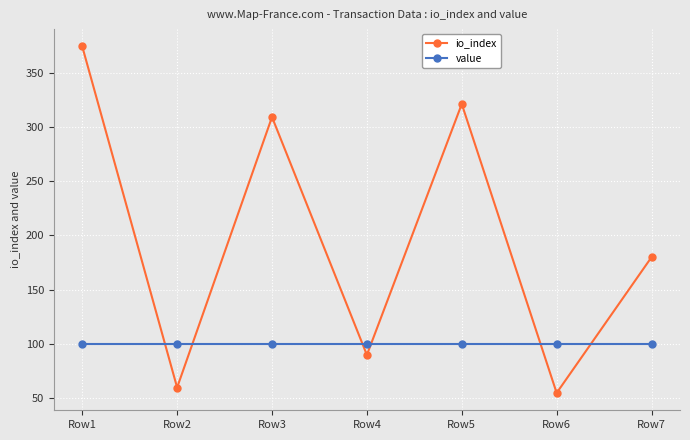

True or false: io_index has a value of 90 at Row4.

True